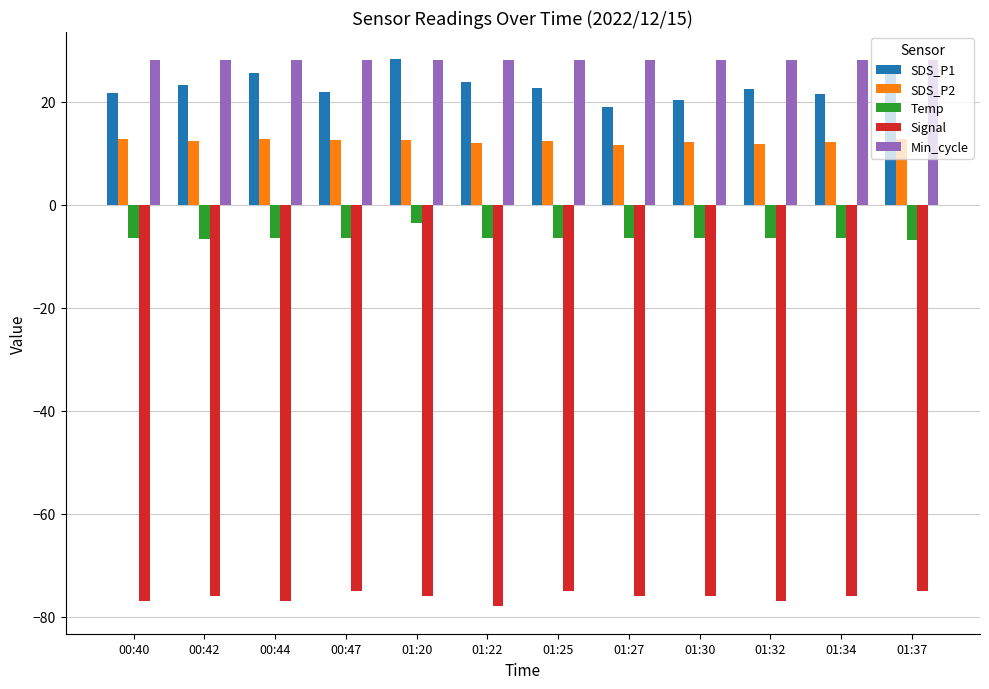

Is it true that SDS_P1 equals 28.2 at 01:20?

True